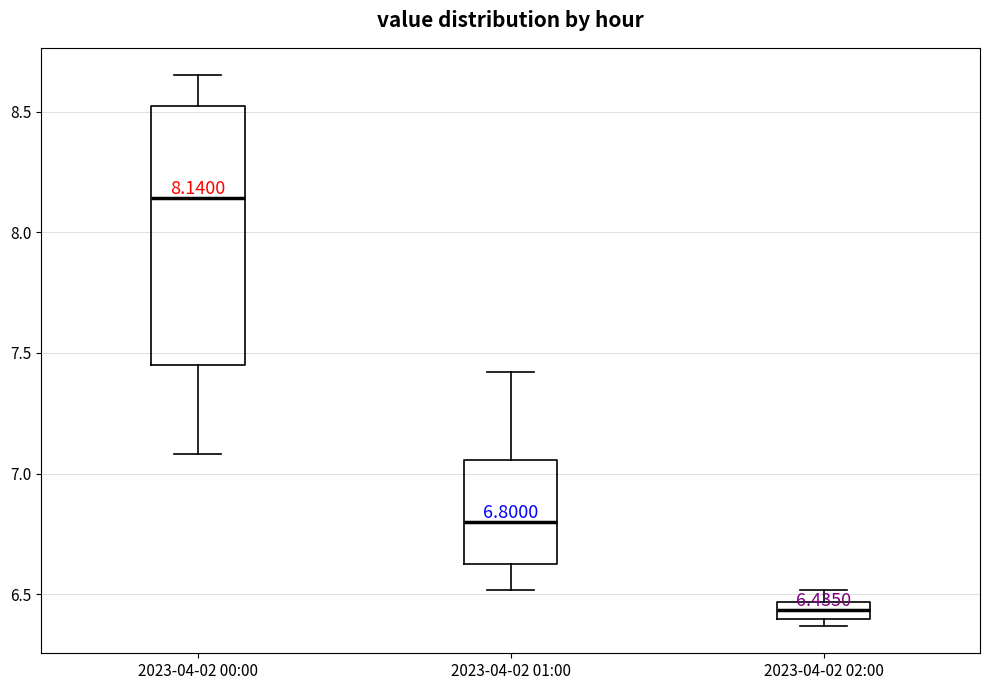

Which box's median line is the highest?

2023-04-02 00:00